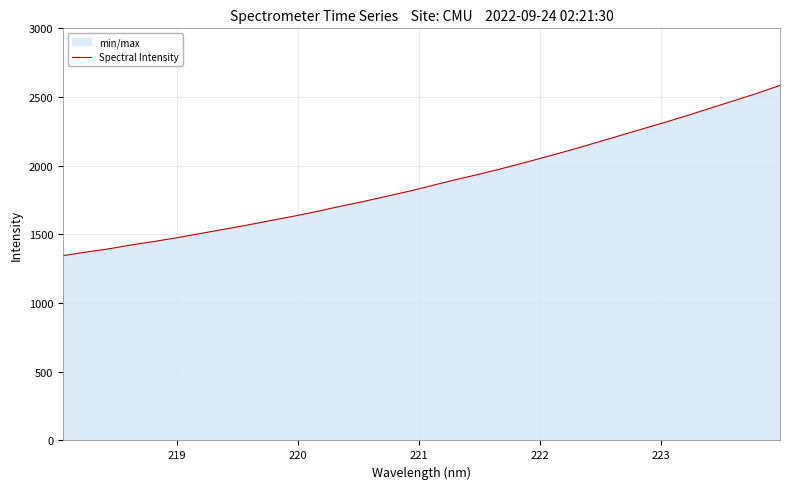

Reading left to right, list all the values displayed in this chart.

1345.2	1371.3	1395.5	1424.3	1450.2	1478.1	1508.4	1538.6	1569.0	1601.7	1633.6	1668.0	1705.2	1740.3	1778.2	1815.9	1858.1	1899.8	1938.7	1980.6	2024.8	2070.4	2116.8	2166.0	2215.7	2265.5	2314.5	2366.1	2419.8	2472.6	2526.7	2584.6